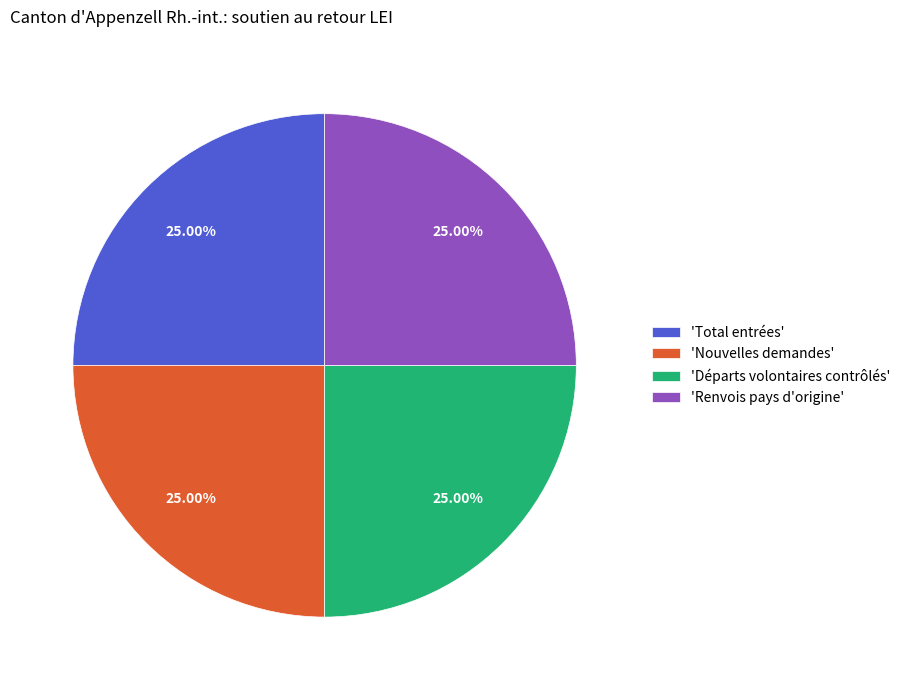

Count the number of slices in the pie.

4